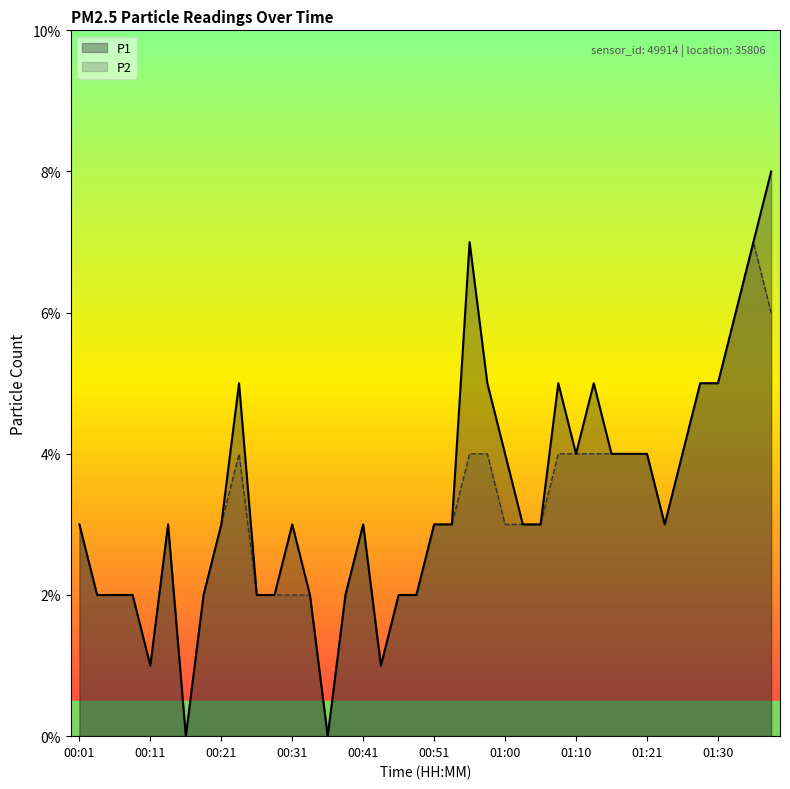

What is the label of the 39th point from the right?

00:04